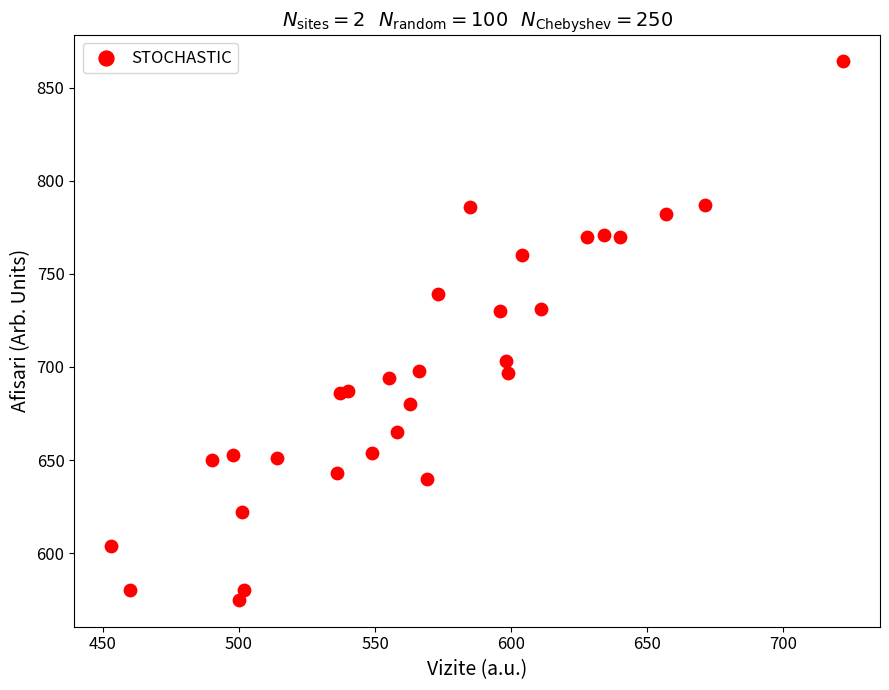

What is the range of Y values (max minus min)?

289